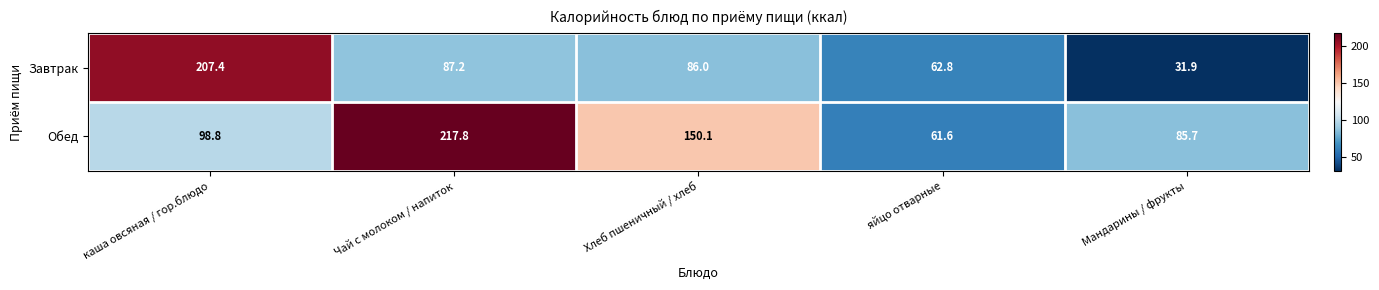

Reading left to right, what are all the values shown in this chart?

Завтрак: 207.4	87.2	86.0	62.8	31.9
Обед: 98.8	217.8	150.1	61.6	85.7